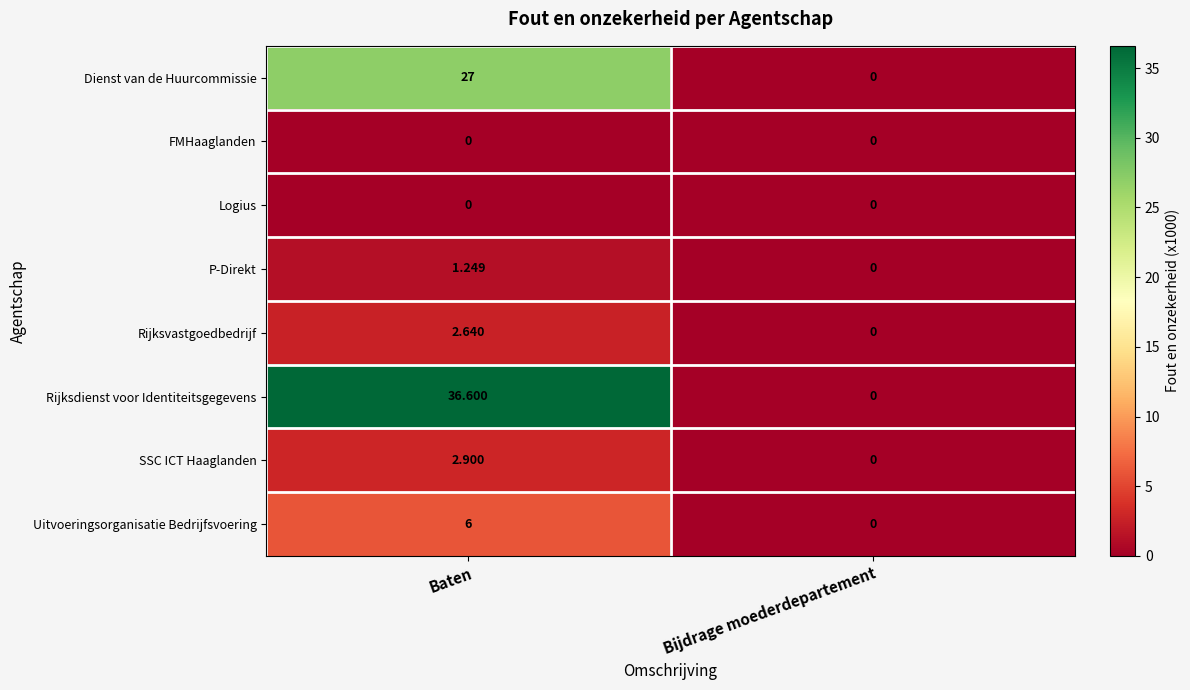

Which series changed the most between Baten and Bijdrage moederdepartement?

Rijksdienst voor Identiteitsgegevens